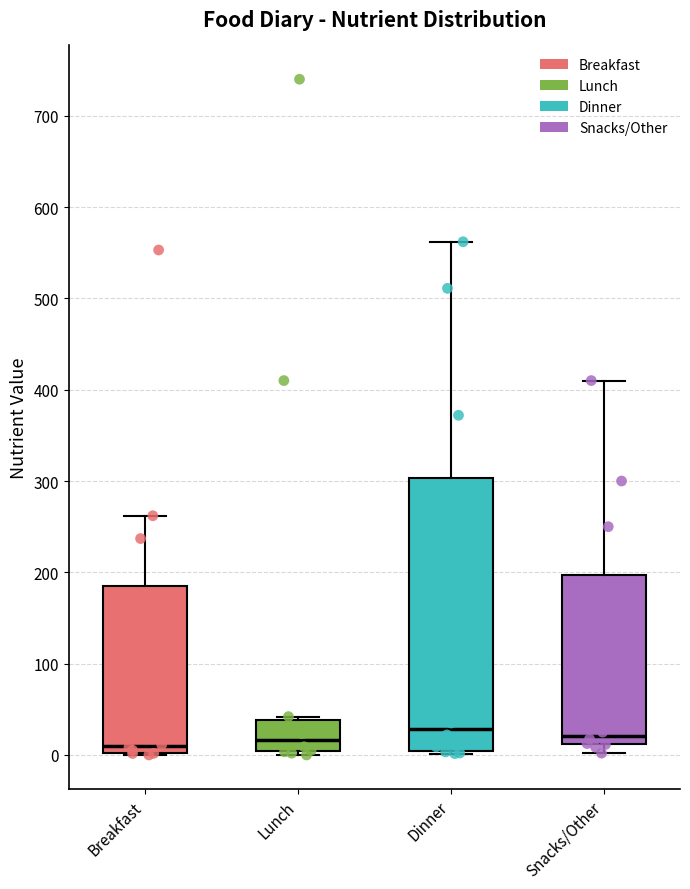

Reading left to right, transcribe this box plot: for each box, give where its median line is, the range the box spans, and where its two whiskers end, as read against the y-axis. The values are not printed on the chart, so give them approximately, as read against the axis.

Breakfast: median 10, box 0 to 190, whiskers 0 to 260
Lunch: median 20, box 0 to 40, whiskers 0 (just below the box's lower edge) to 40 (just above the box's upper edge)
Dinner: median 30, box 0 to 300, whiskers 0 (just below the box's lower edge) to 560
Snacks/Other: median 20, box 10 to 200, whiskers 0 to 410